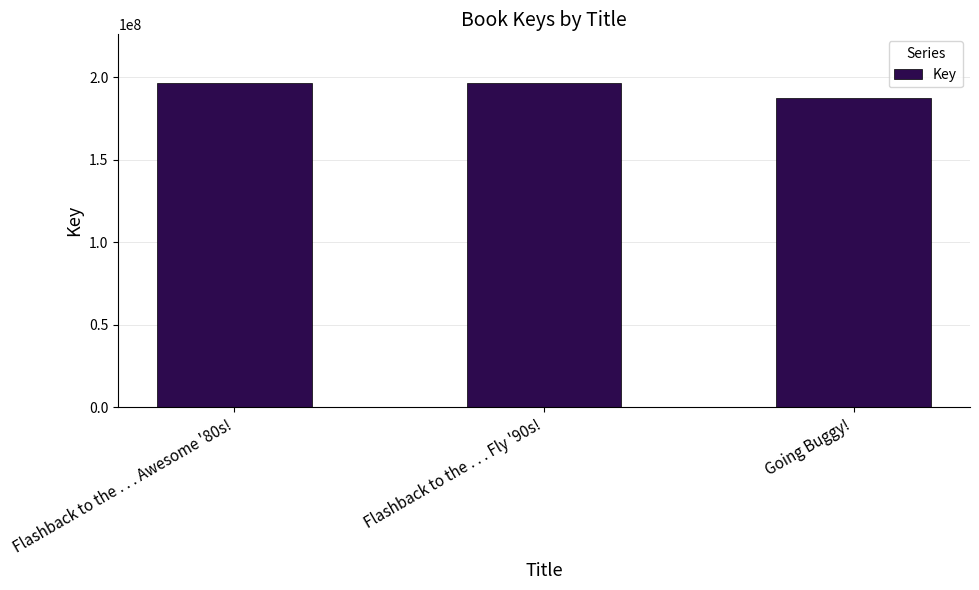

At which label is the value closest to 191897593?

Flashback to the . . . Awesome '80s!